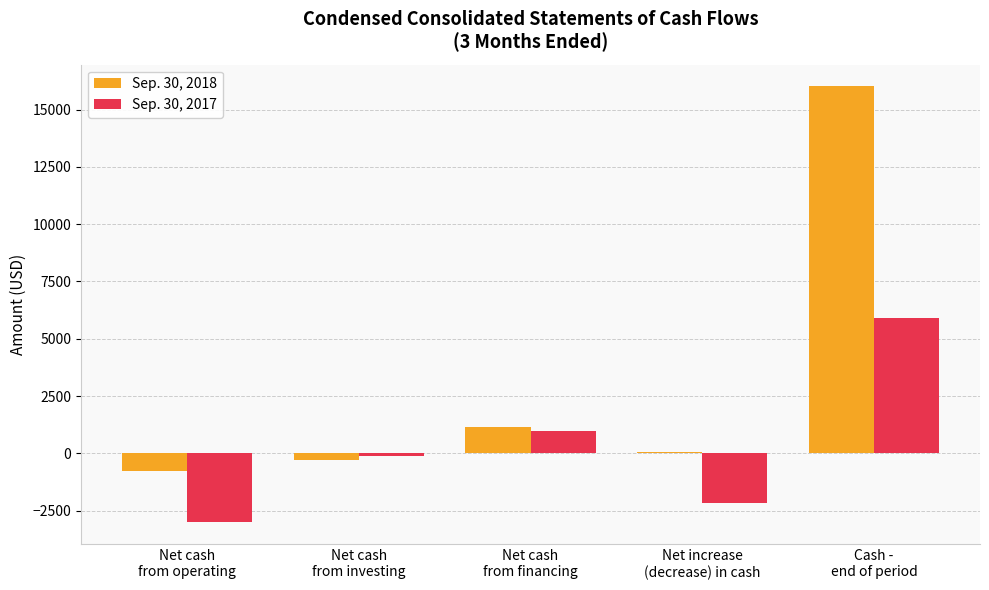

What position from the right is Net cash
from financing?

3